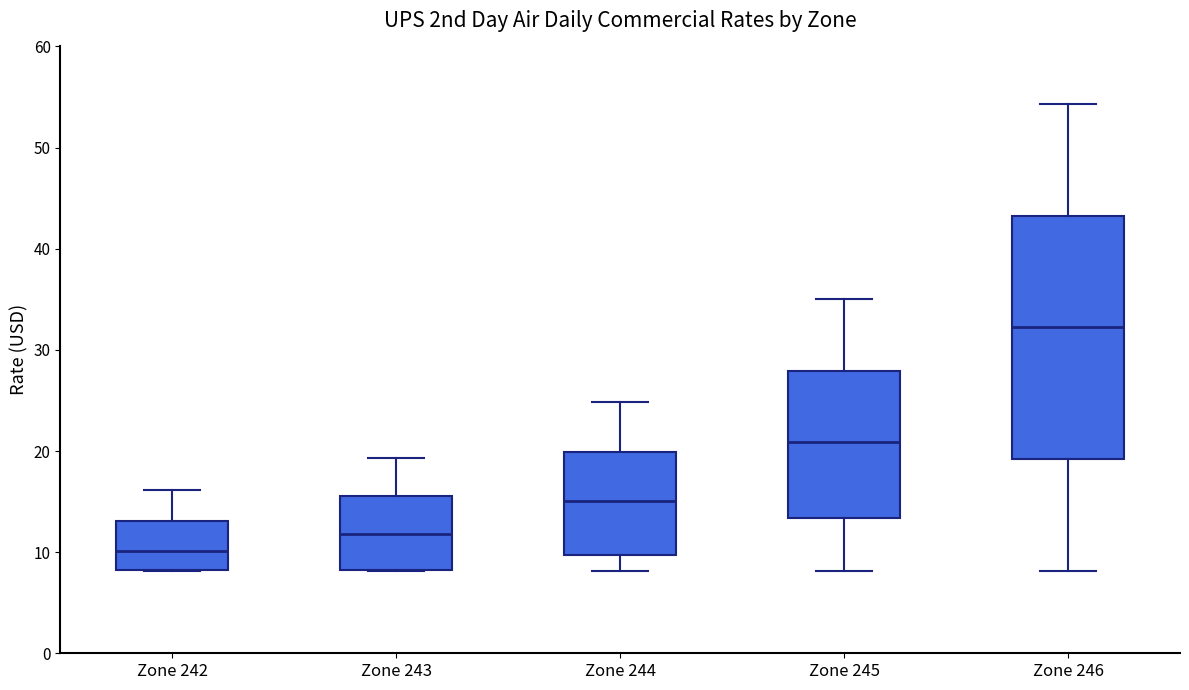

Which box's median line is the highest?

Zone 246